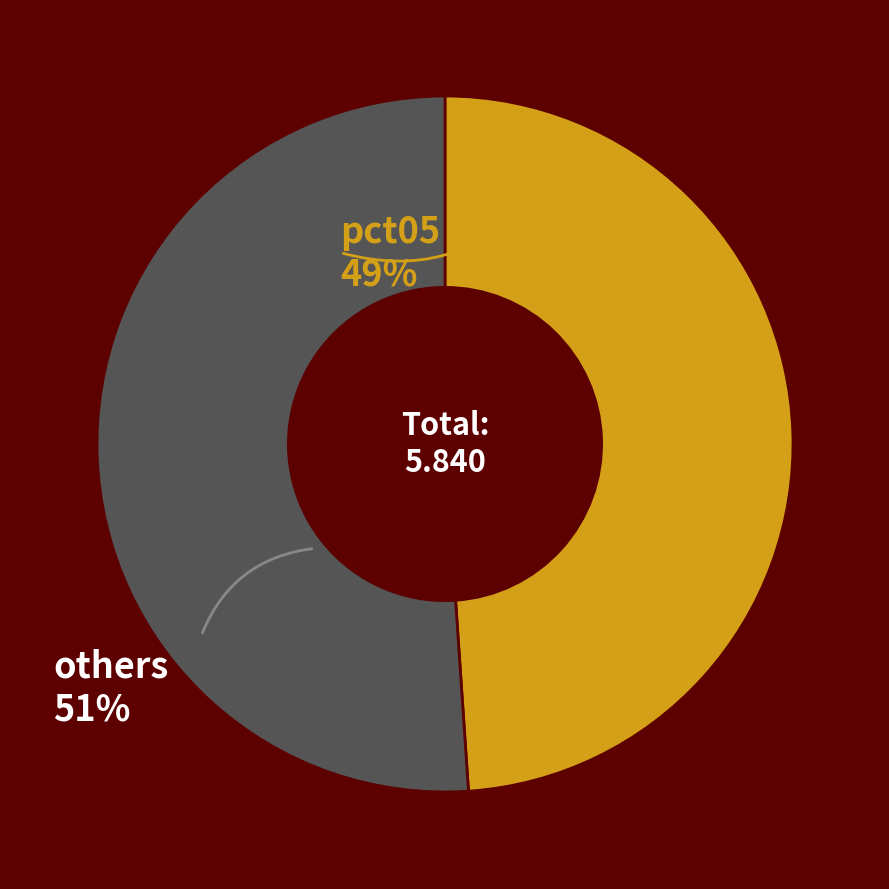

Rank the categories by value from lowest to highest.

pct05, others